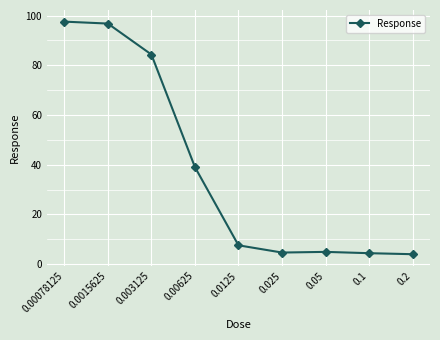

Is it true that the value at 0.2 is 4.0?

True